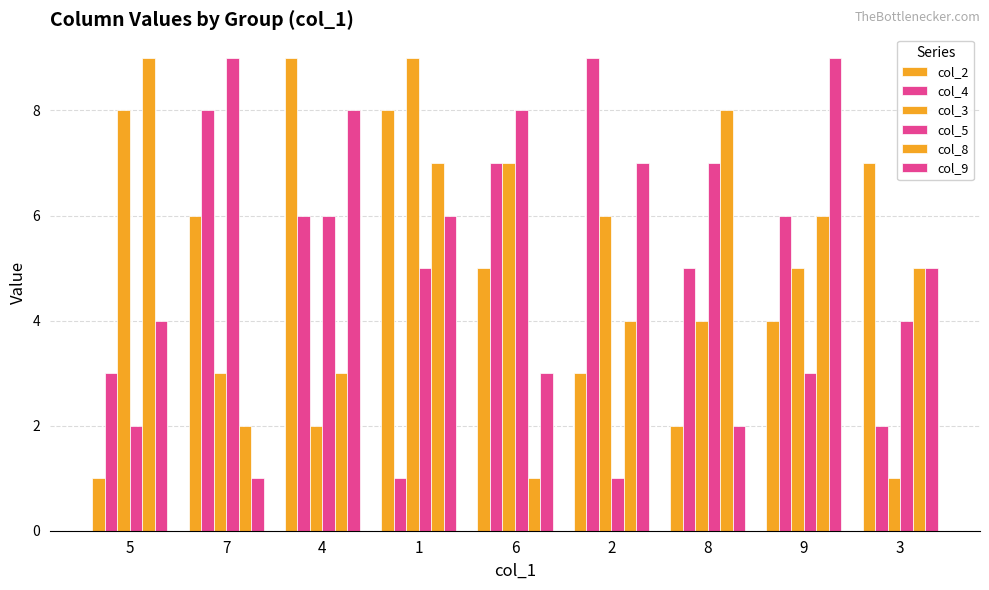

What is the average value of the col_2 series?

5